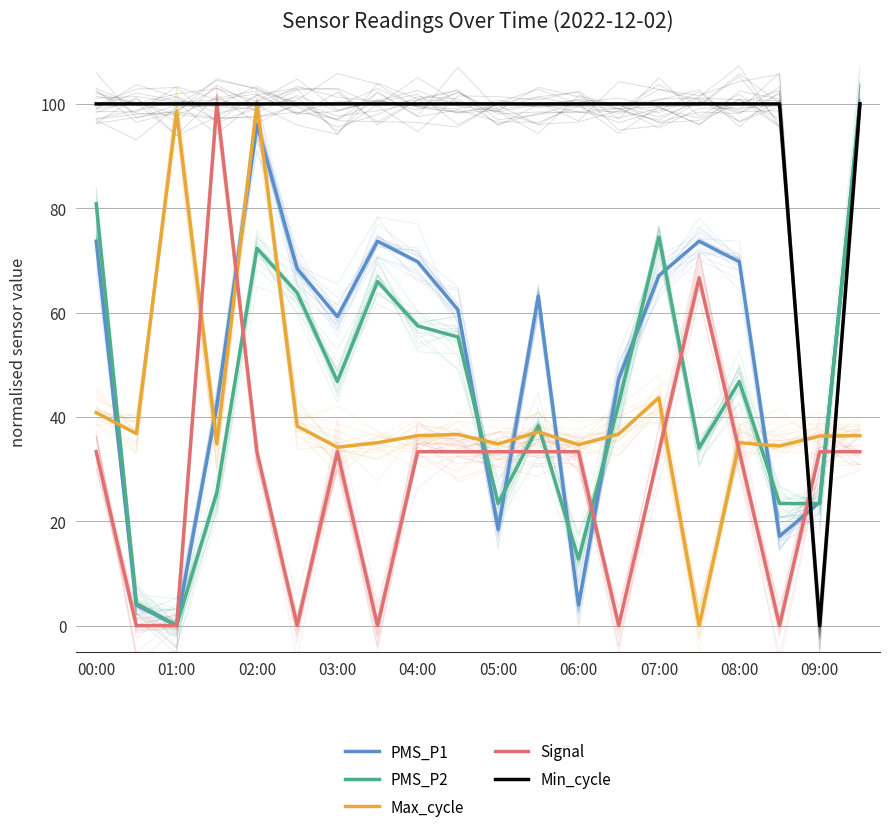

What is the value of the Min_cycle point at the 5th from the left?

100.0